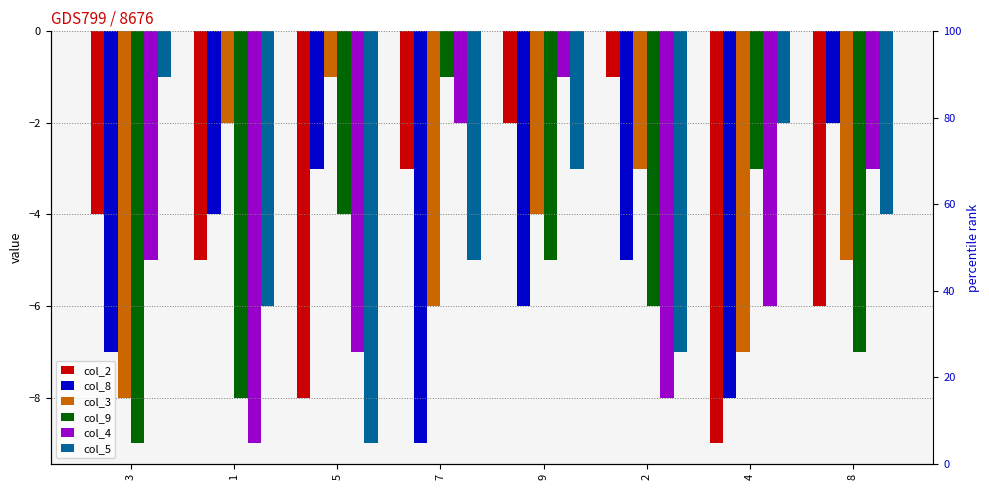

What is the smallest value displayed?

-9